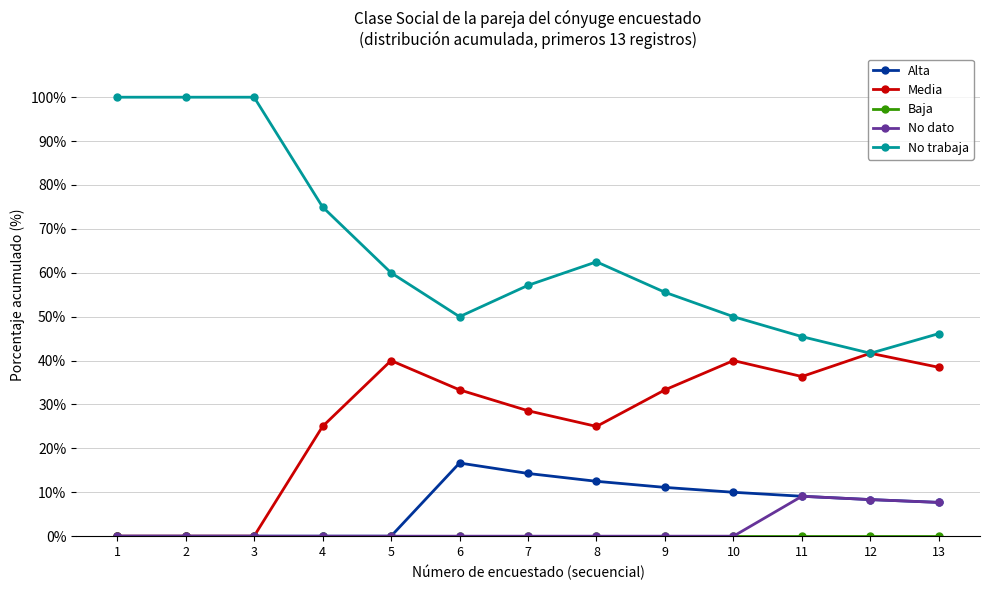

True or false: Alta and No trabaja cross at least once.

False